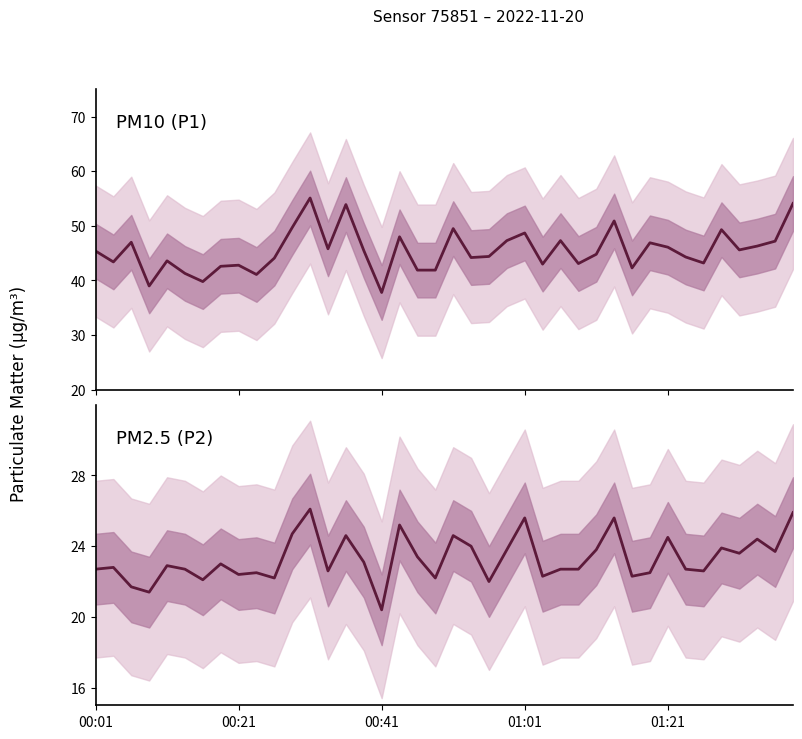

Which series has the widest spread of values?

P1